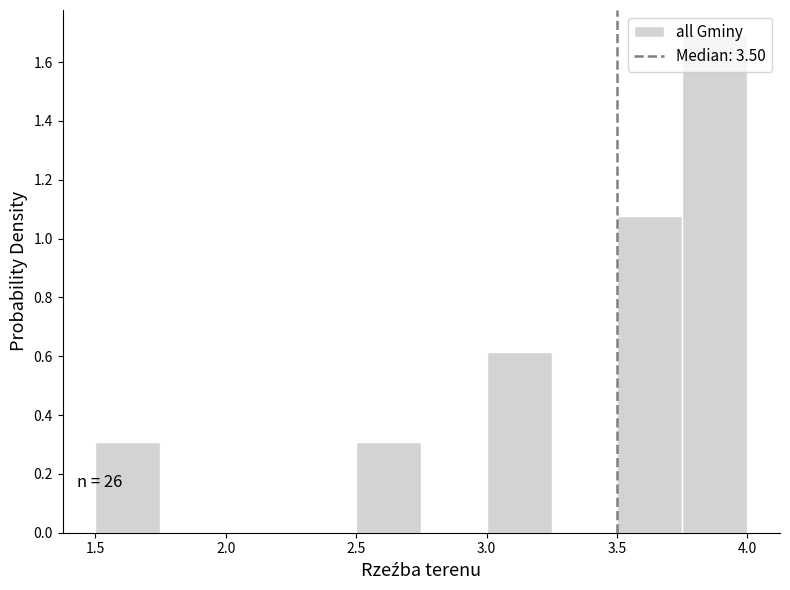

Which range on the x-axis has the tallest bar?

3.75 to 4.00